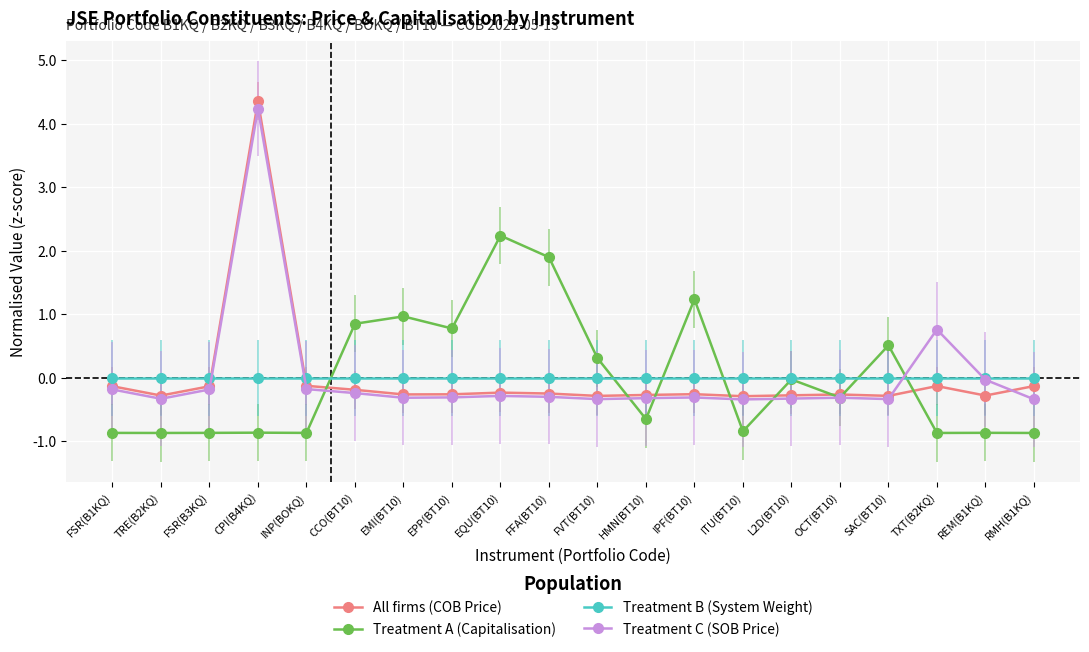

Which series has the largest range (max minus min)?

All firms (COB Price)